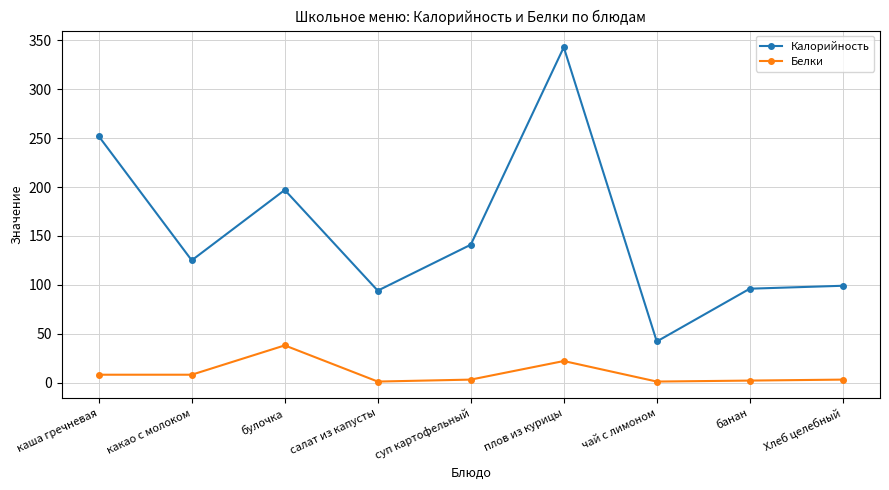

What is the sum of all Белки values?

86